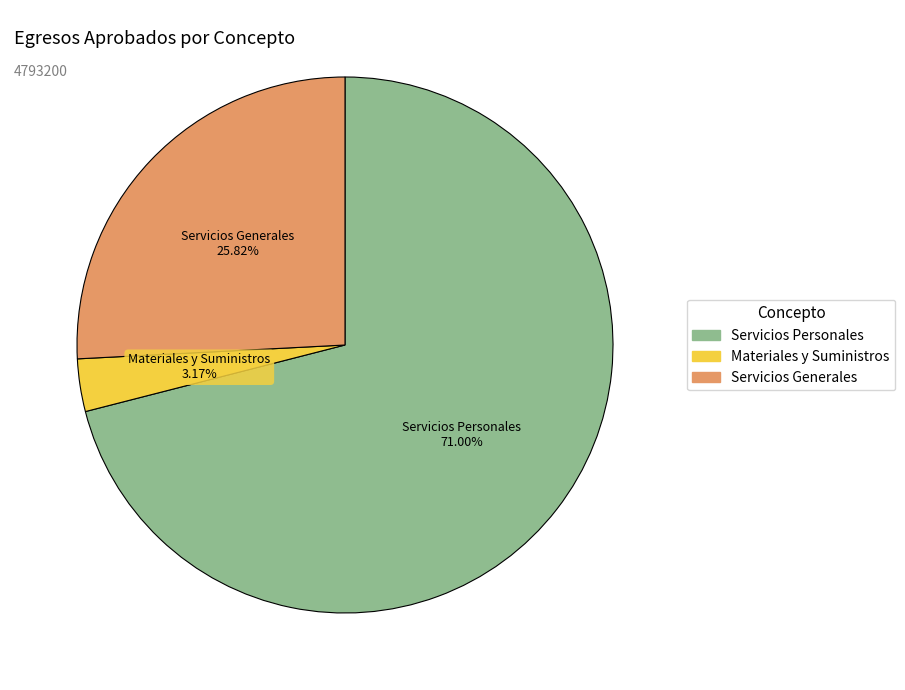

Combined, do Servicios Generales and Materiales y Suministros account for over 50%?

No